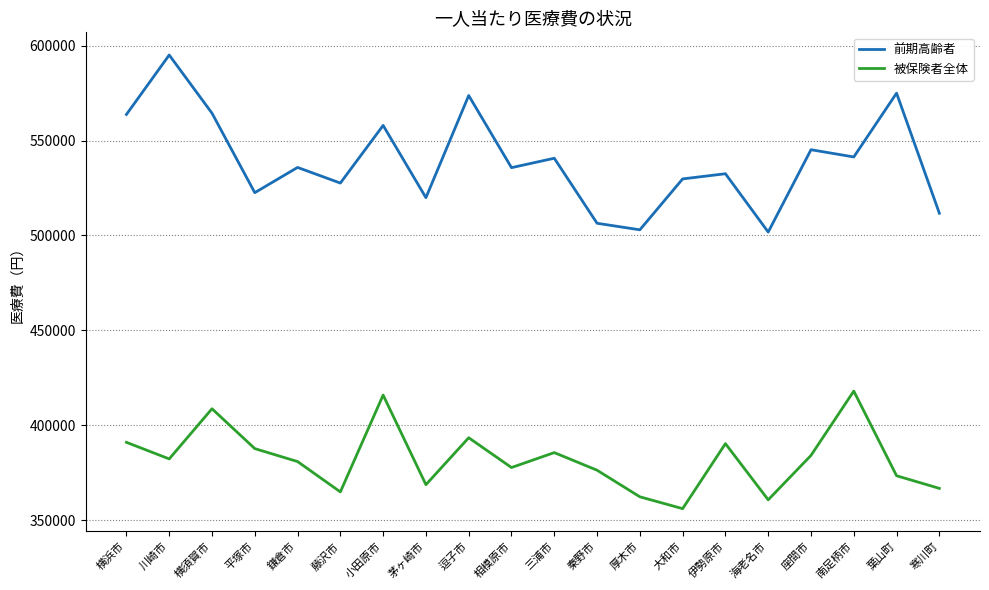

True or false: 前期高齢者 and 被保険者全体 cross at least once.

False